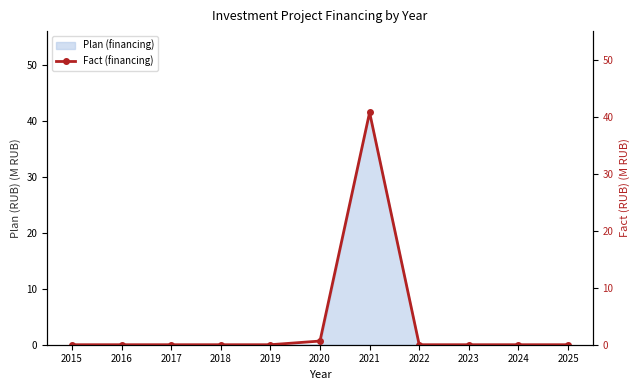

What is the difference between the maximum and minimum values?

40.8